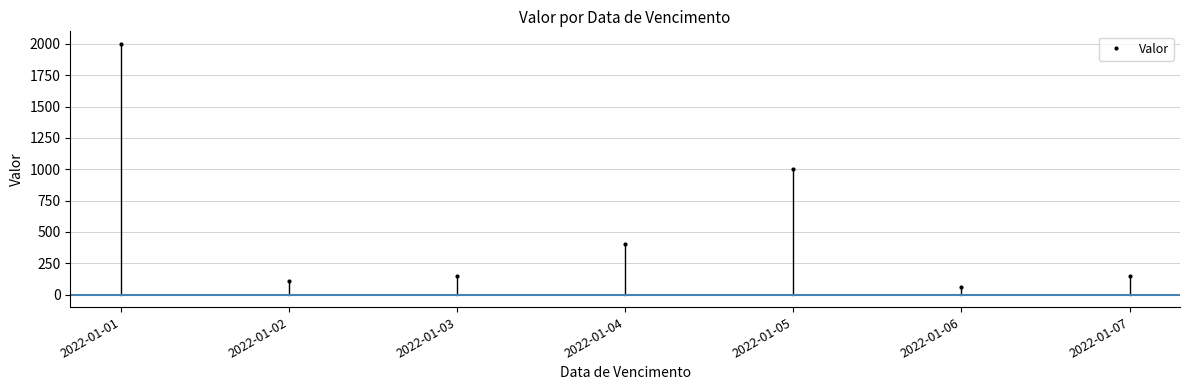

Where is the data nearest to the value 1030?

2022-01-05